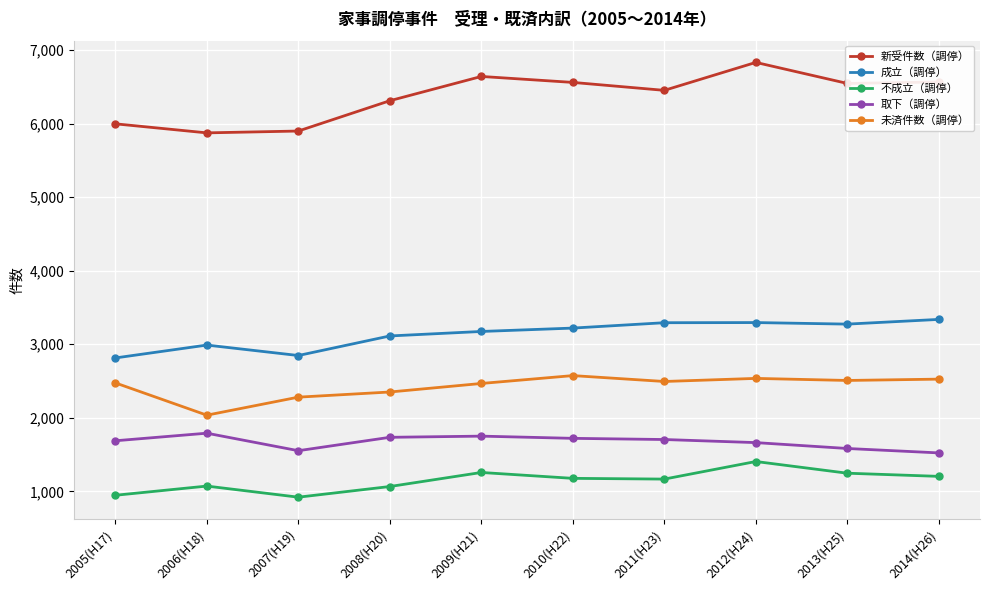

What is the label of the 6th point from the right?

2009(H21)